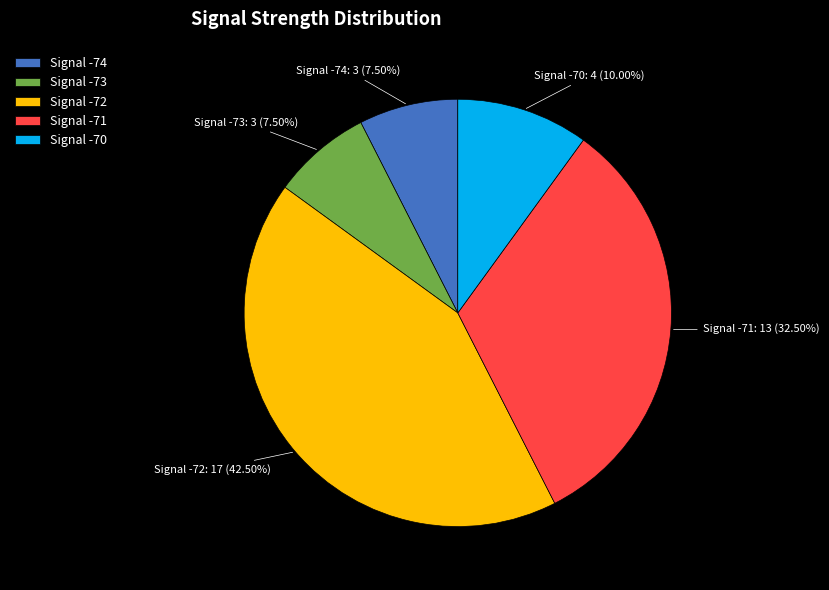

To the nearest percent, what is the average slice percentage?

20%